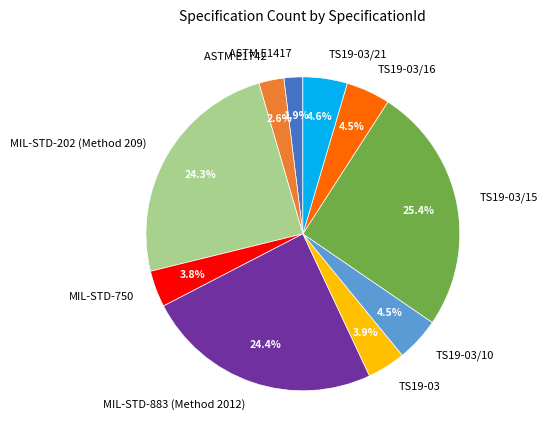

Does ASTM E1417 represent more than half of the total?

No